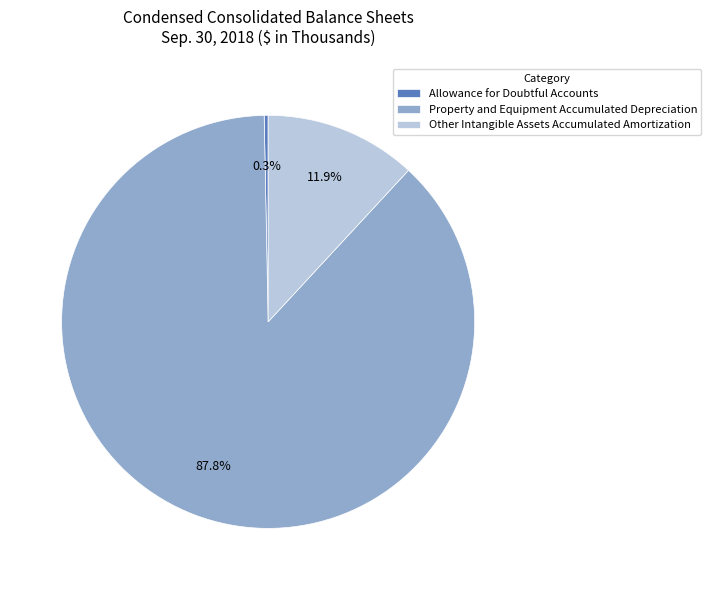

What is the majority slice?

Property and Equipment Accumulated Depreciation